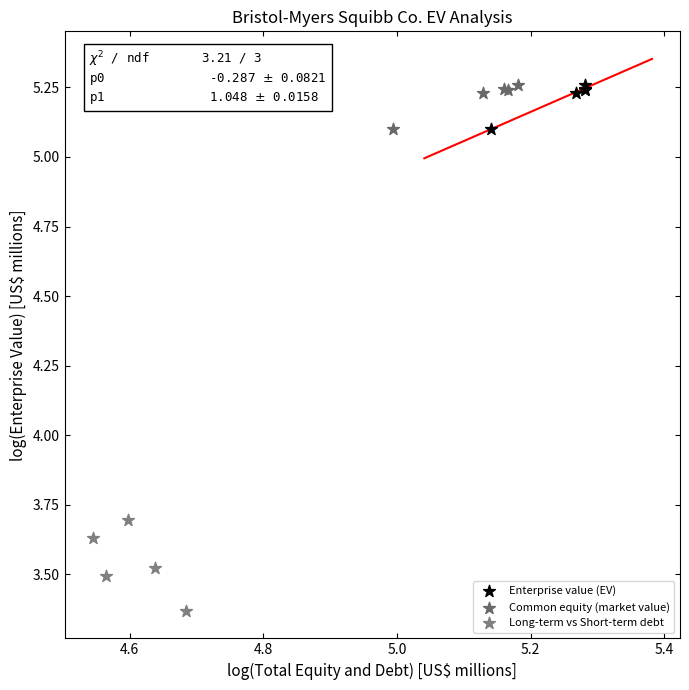

Which series contains the lowest Y value?

Long-term vs Short-term debt